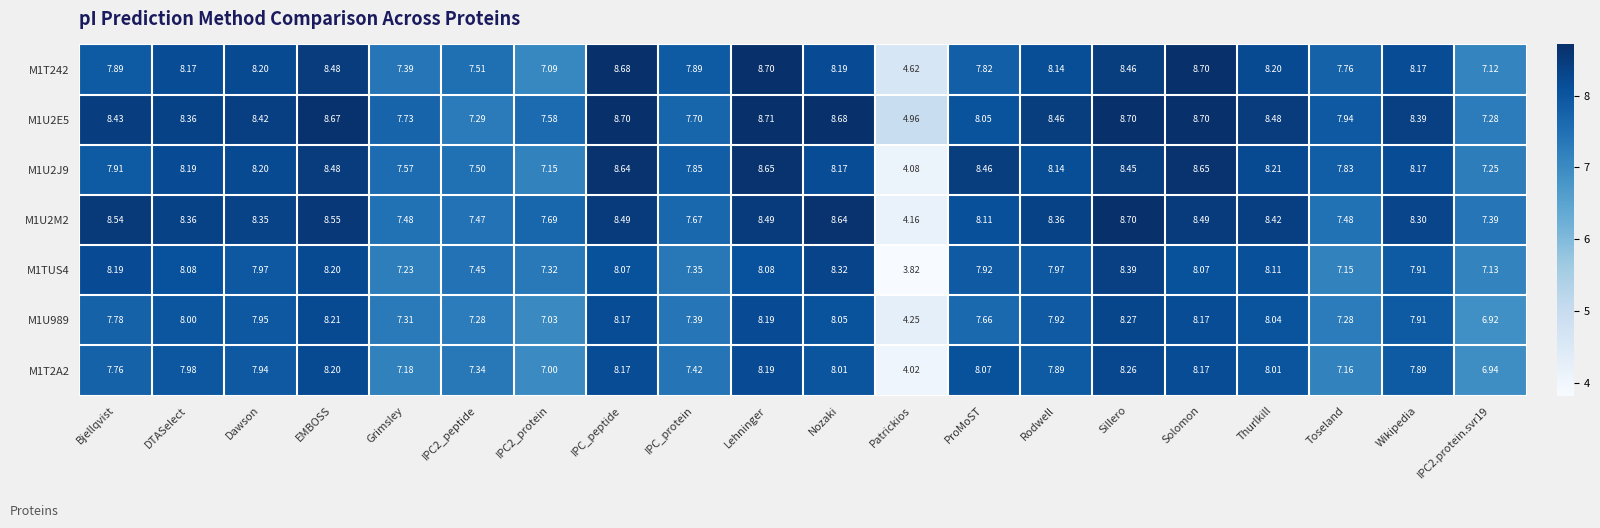

What is the total value across all series at IPC_peptide?

58.9